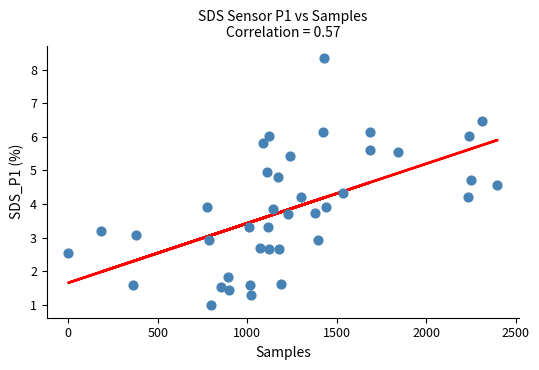

What is the range of Y values (max minus min)?

7.4